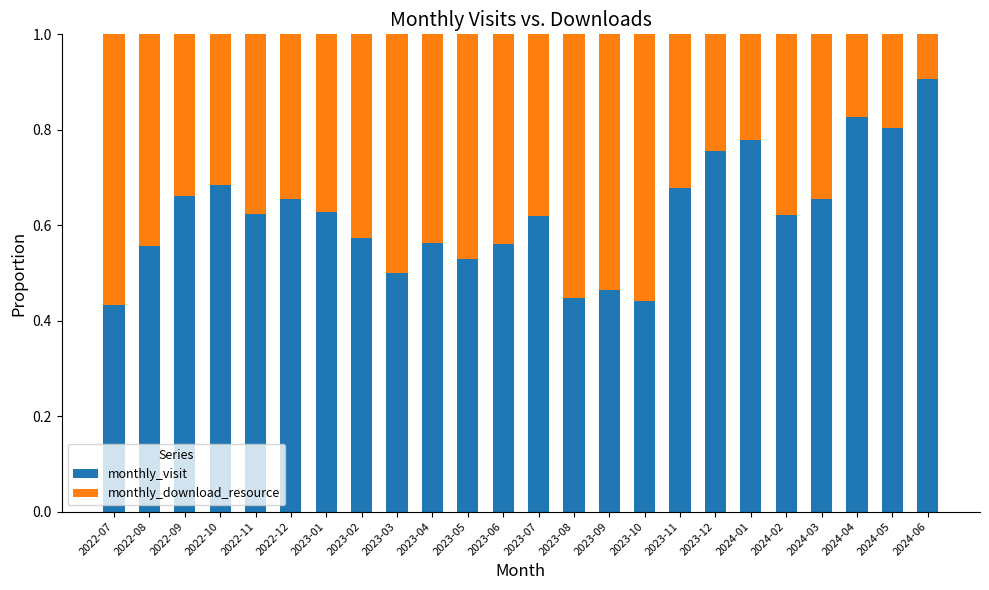

Does the chart contain stacked bars?

Yes